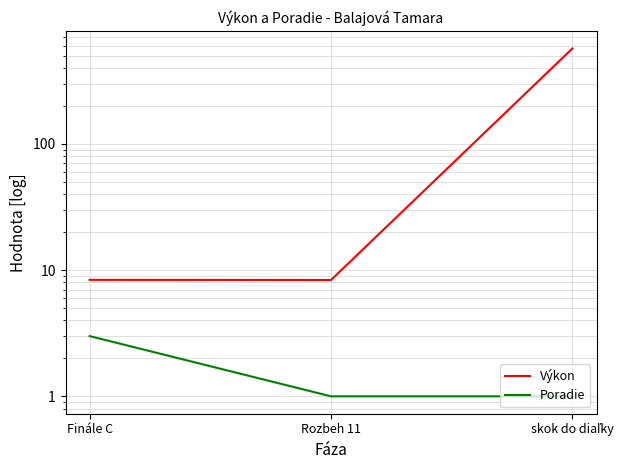

Which category has the lowest value in the Poradie series?

Rozbeh 11